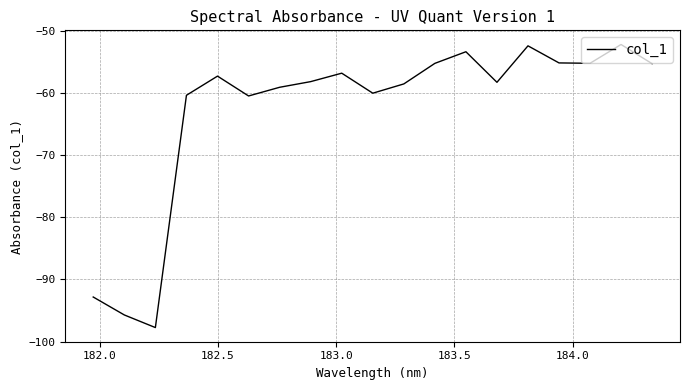

How many lines are shown in the chart?

1